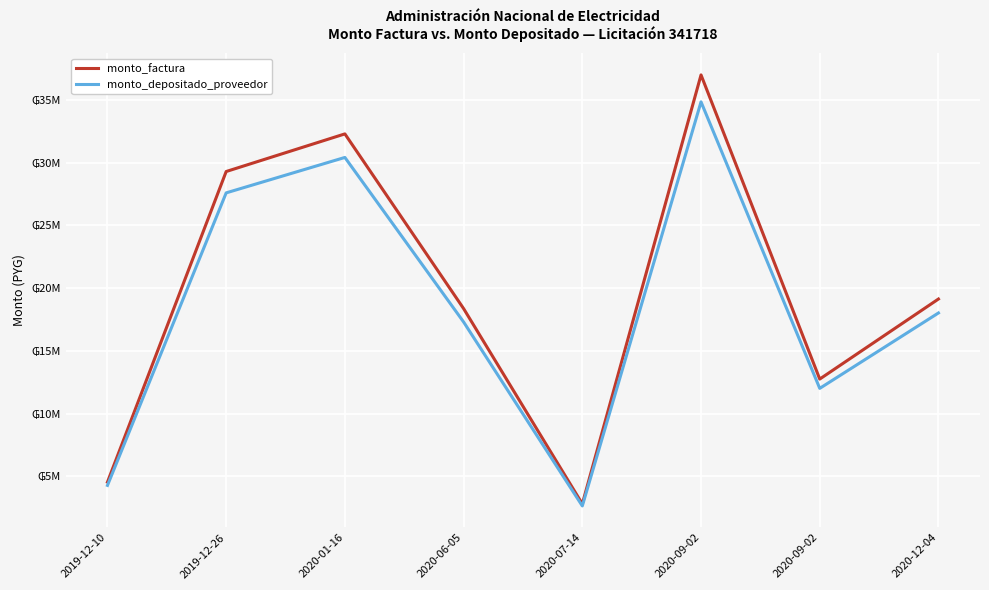

What is the approximate value of monto_factura at 2020-01-16?

32292300